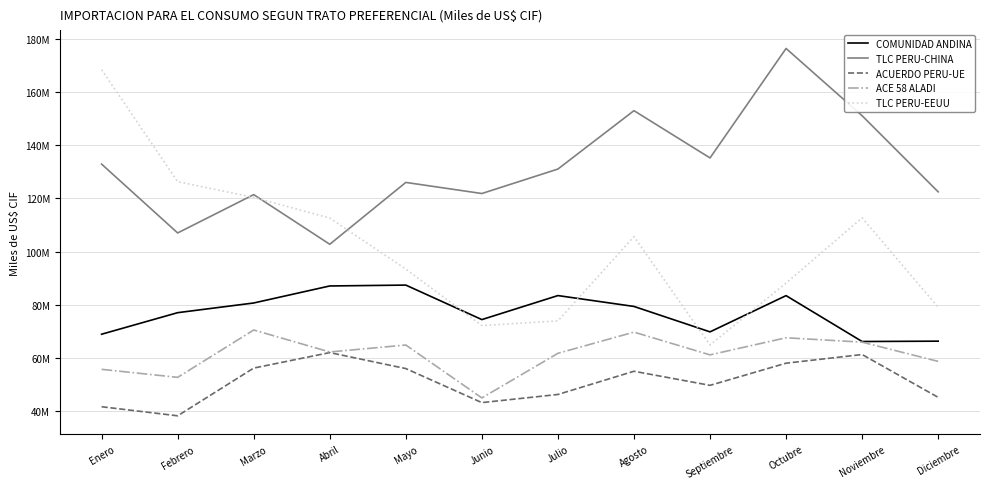

What is the value of the COMUNIDAD ANDINA point at the 8th from the left?

79411454.5